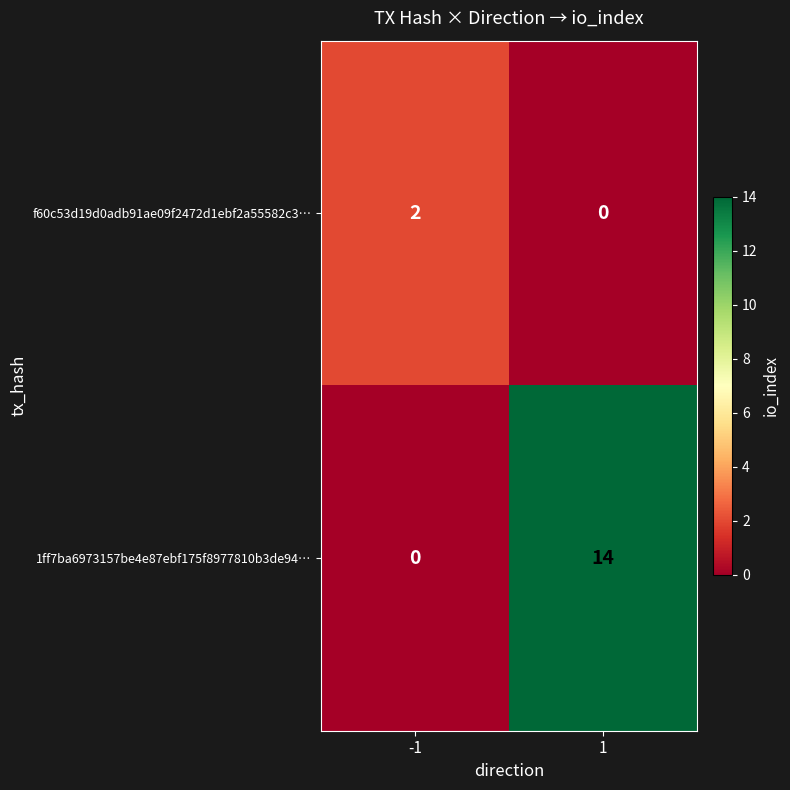

What is the difference between the highest and lowest values at -1?

2